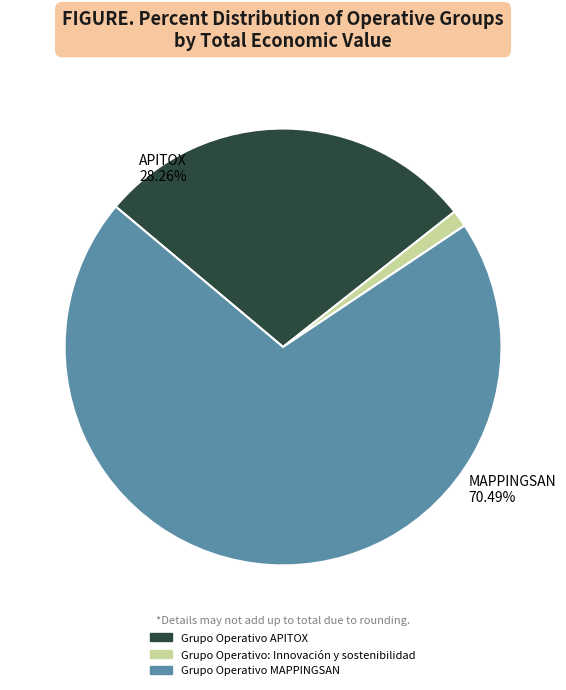

To the nearest percent, what portion does Grupo Operativo: Innovación y sostenibilidad represent?

1%